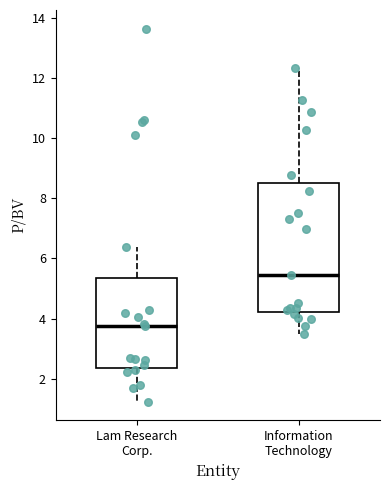

Comparing the boxes themselves (not the whiskers), which one is the tallest?

Information Technology